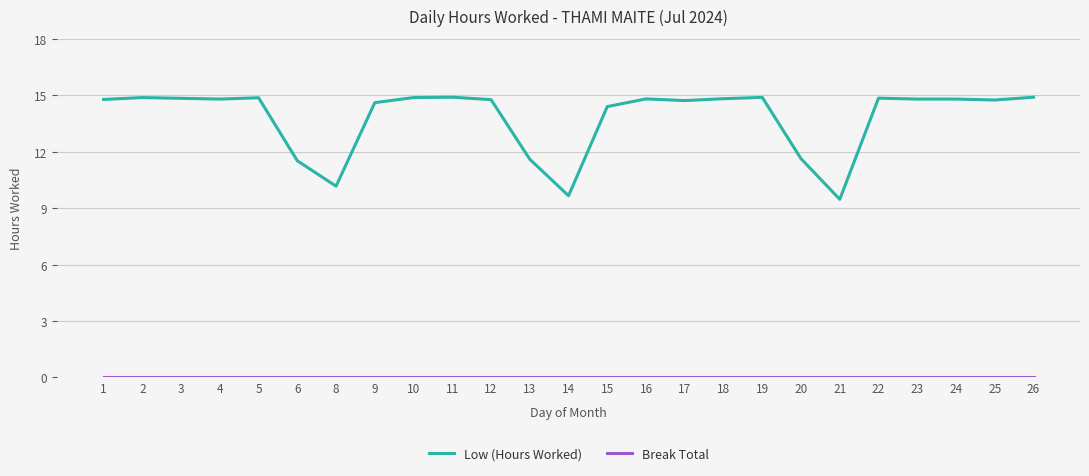

Which series has the largest total across all categories?

Low (Hours Worked)